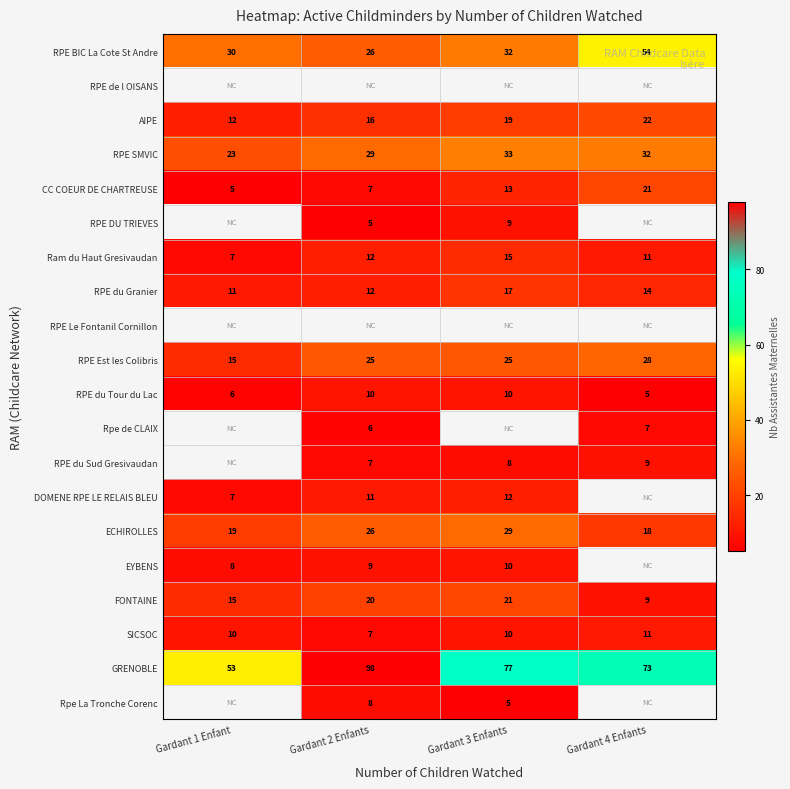

True or false: RPE du Granier has a value of 17 at Gardant 3 Enfants.

True